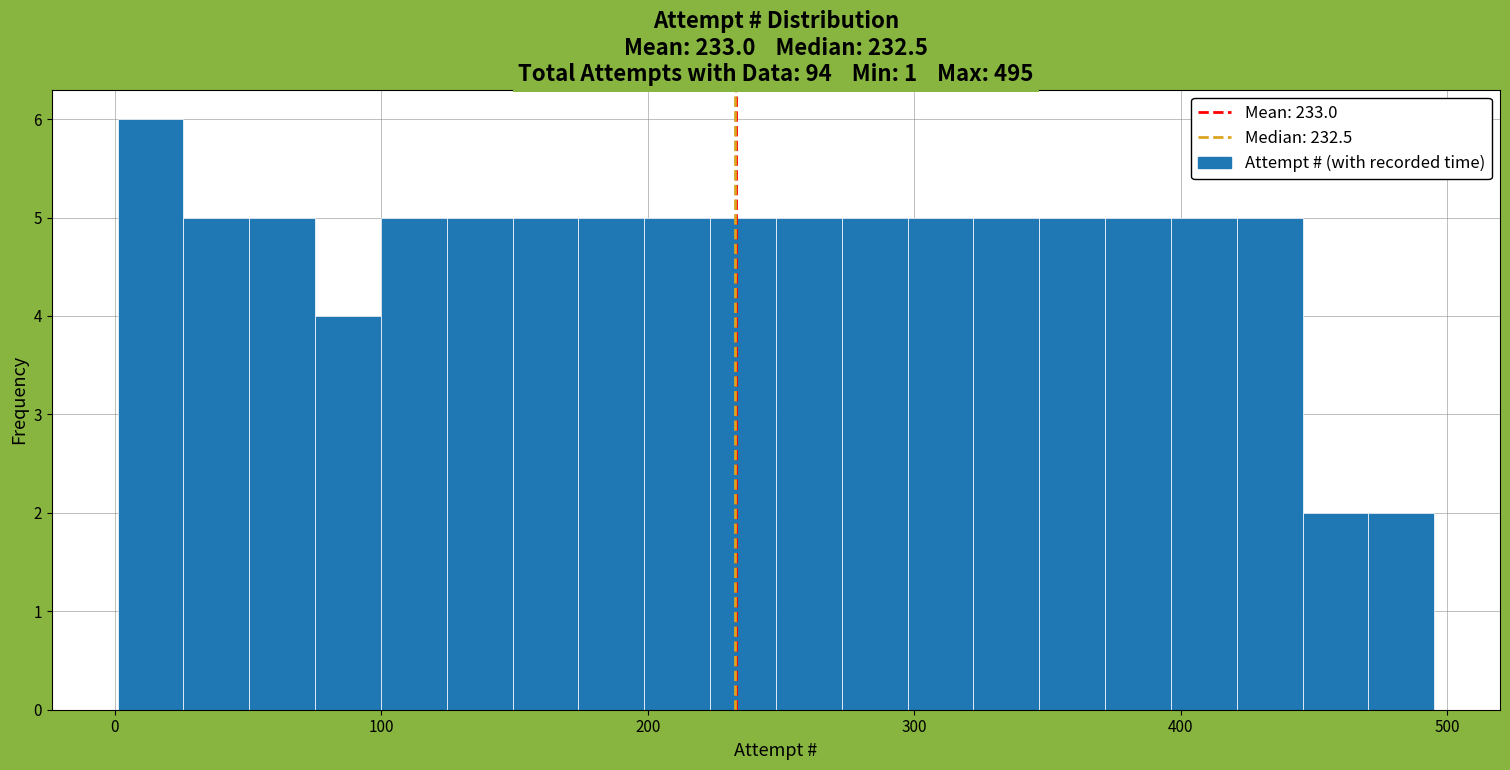

Read against the x-axis, roughly where is the centre of the tallest bar?

10